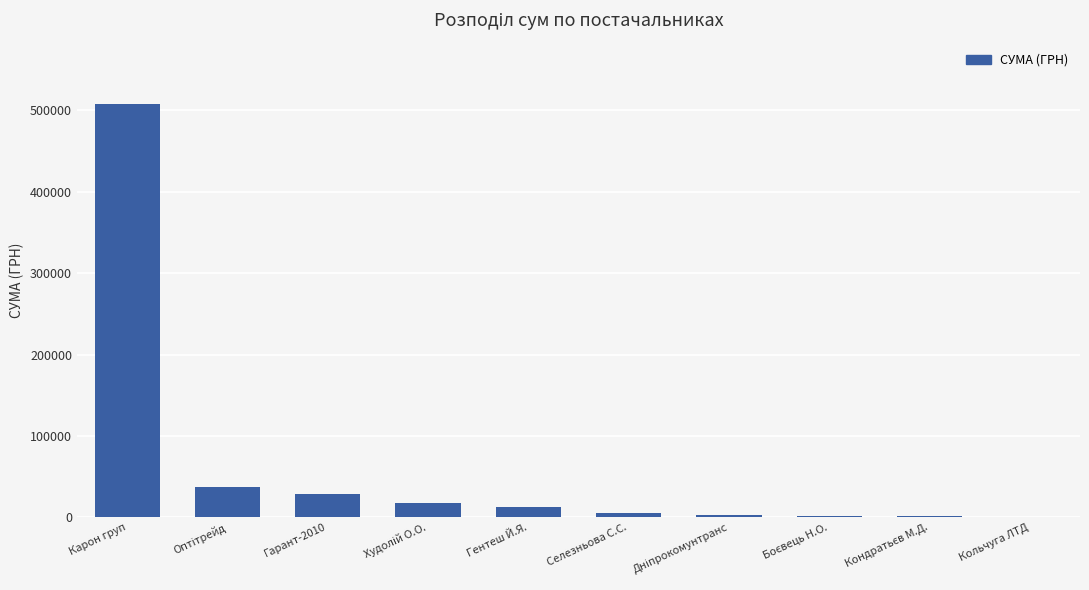

What is the approximate value at Карон груп?

507370.3